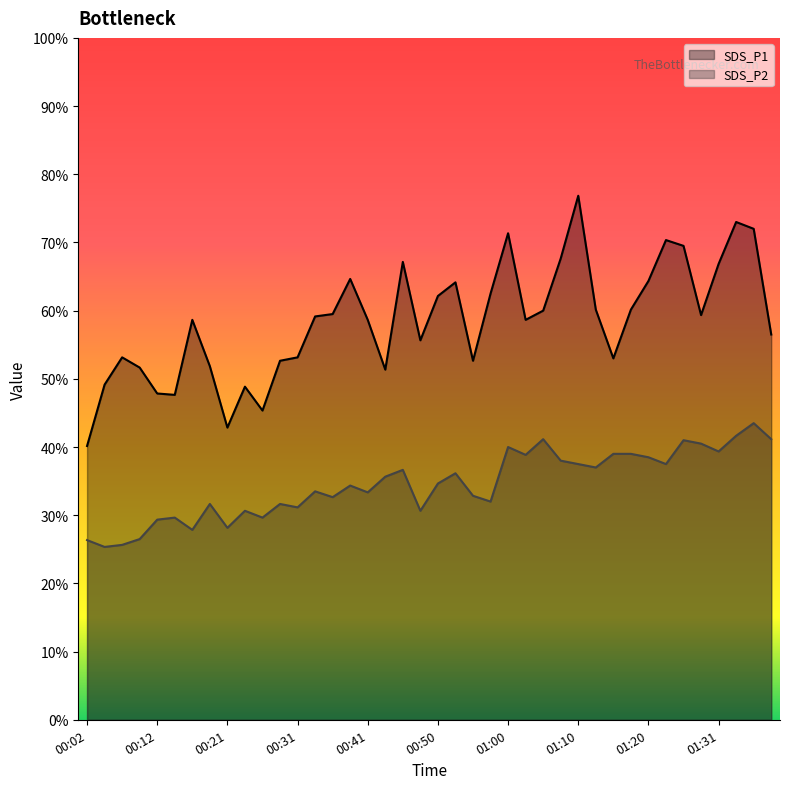

How many distinct data groups are displayed?

2